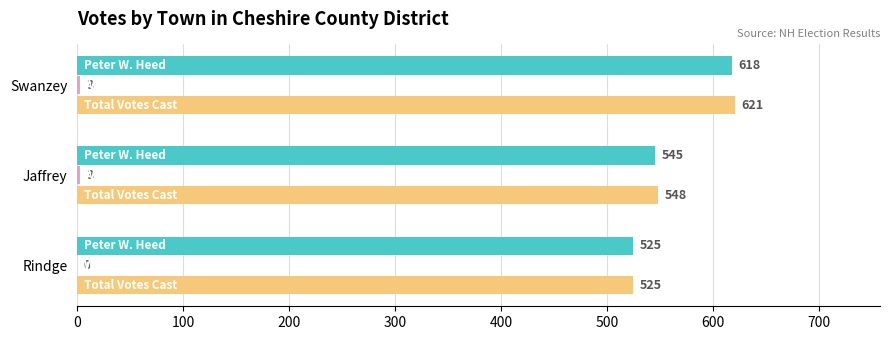

How many distinct data groups are displayed?

3